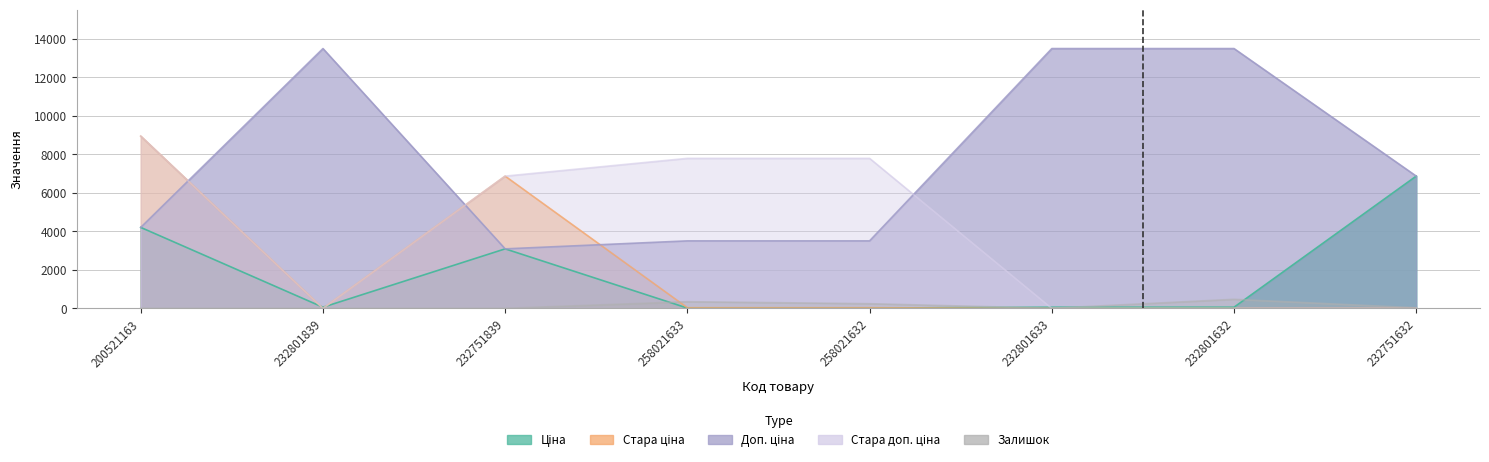

How many data points does each series have?

8